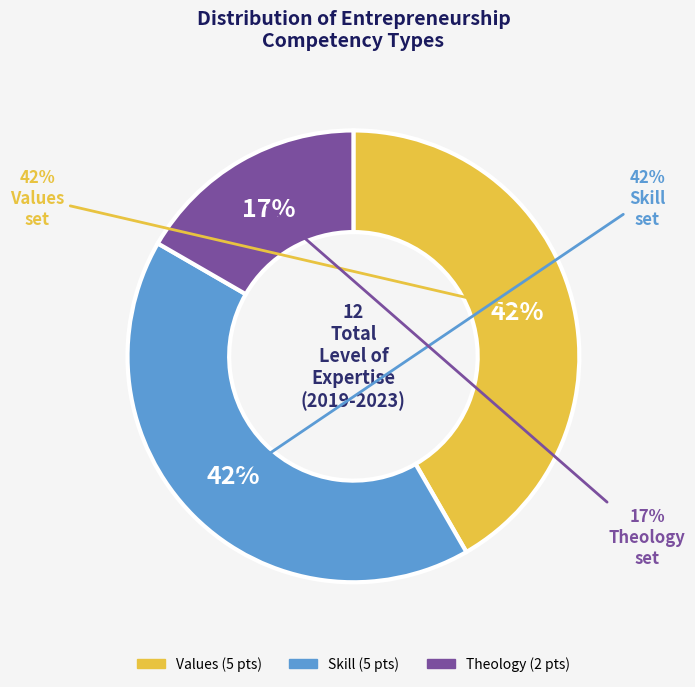

True or false: Values accounts for 42% of the total.

True